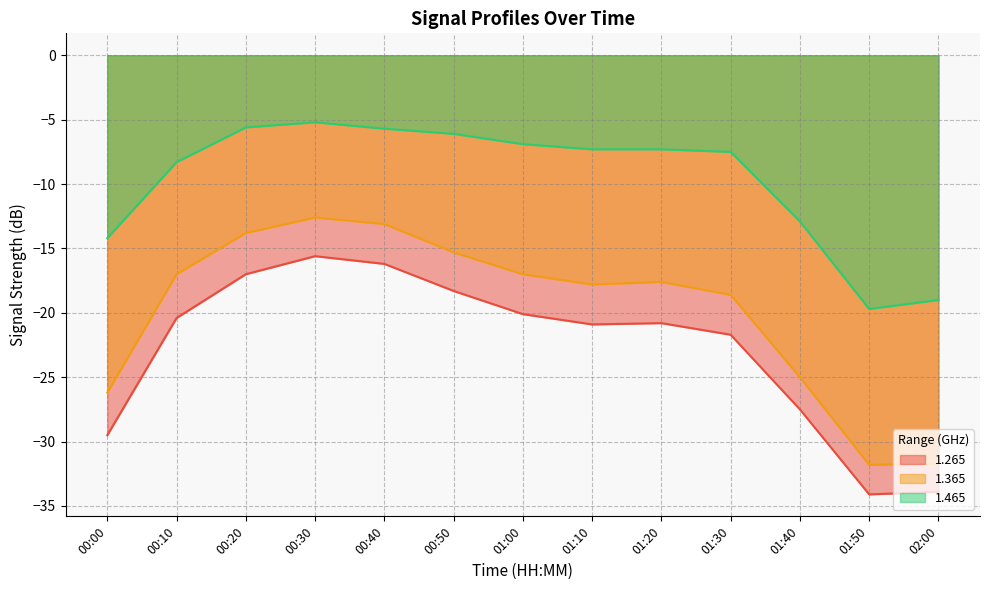

What is the label of the 9th point from the left?

01:20